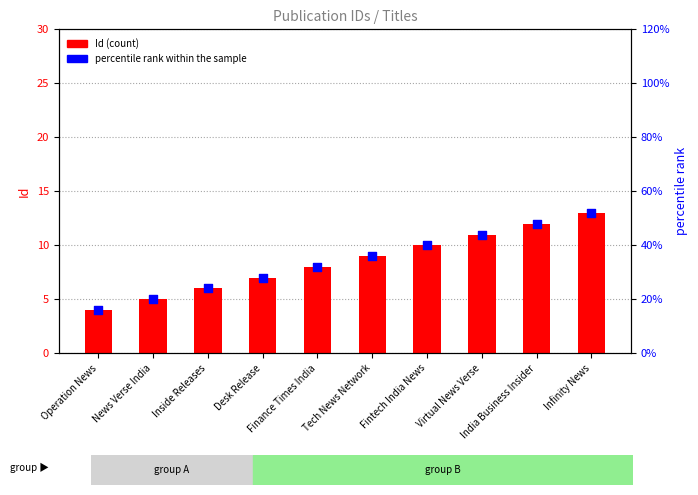

At which category is the sum across all series the highest?

Infinity News